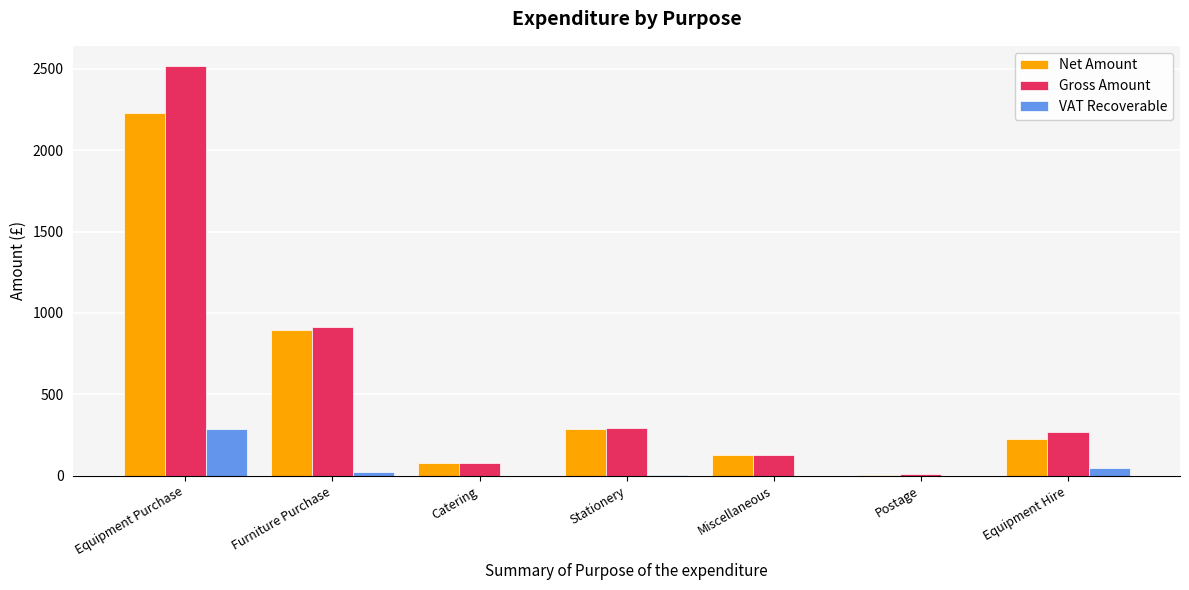

Is the value of Net Amount at Postage greater than the value of Gross Amount at Miscellaneous?

No